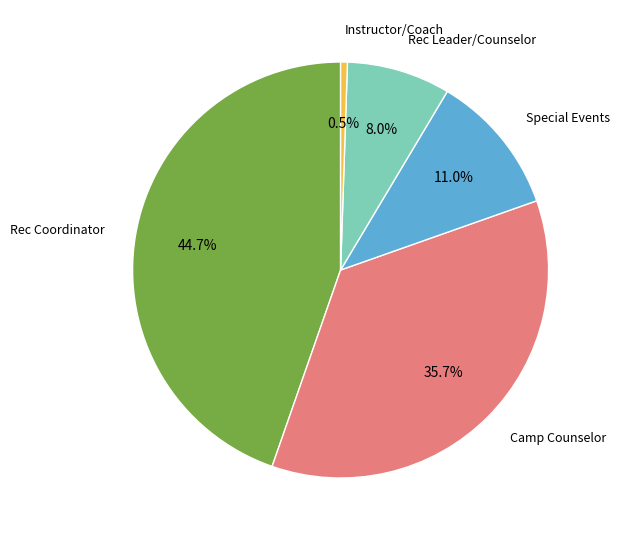

Is there a majority slice in this chart?

No